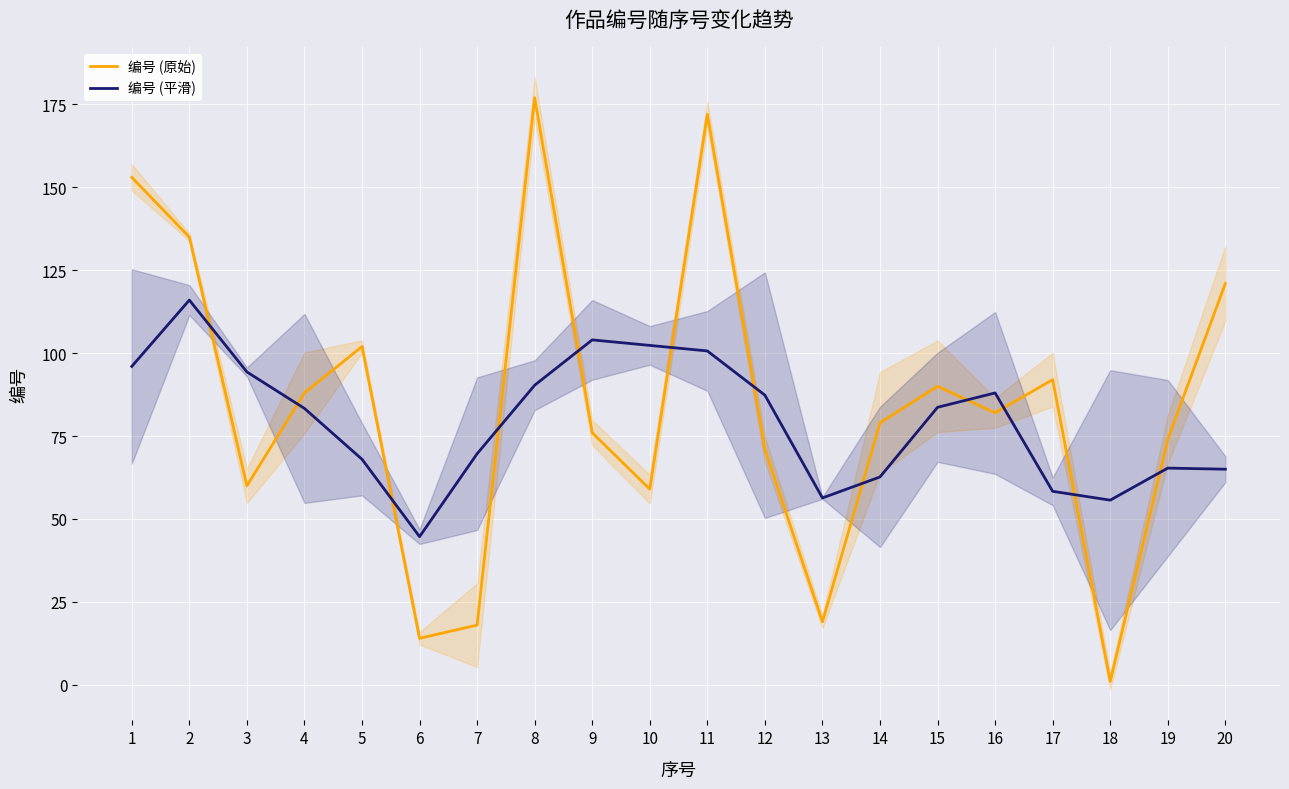

Which label corresponds to the smallest value in the chart?

18